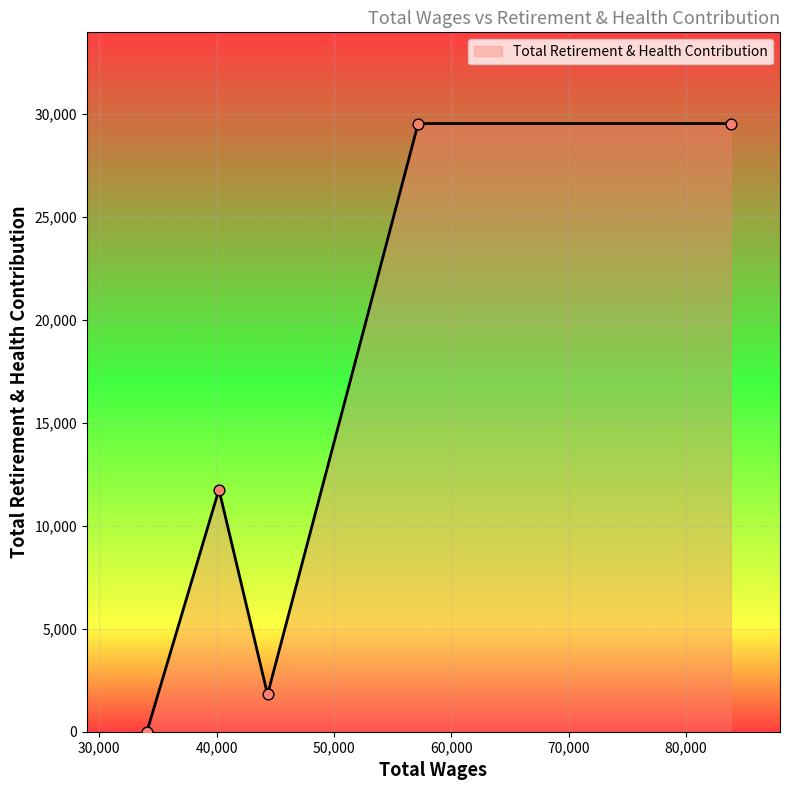

What is the maximum value shown in the chart?

29529